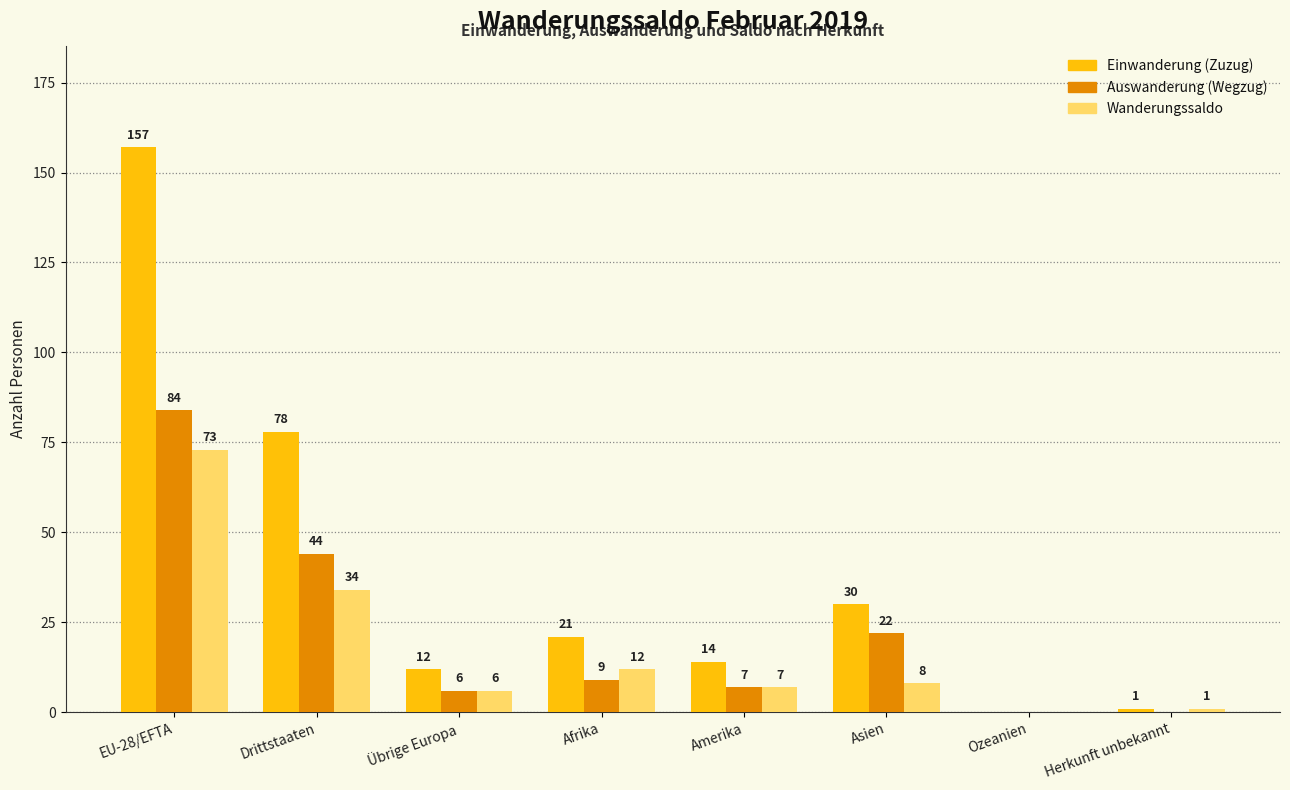

Reading left to right, list all the values displayed in this chart.

Einwanderung (Zuzug): 157	78	12	21	14	30	0	1
Auswanderung (Wegzug): 84	44	6	9	7	22	0	0
Wanderungssaldo: 73	34	6	12	7	8	0	1